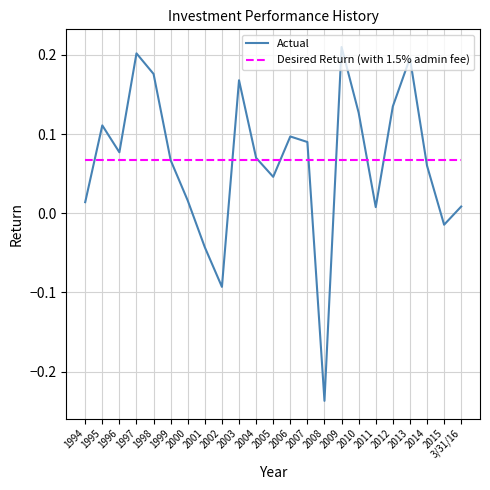

Does the chart have visible grid lines?

Yes